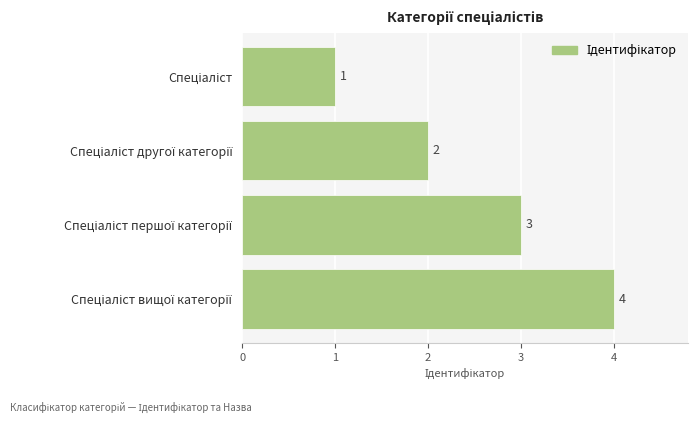

What is the greatest value displayed?

4